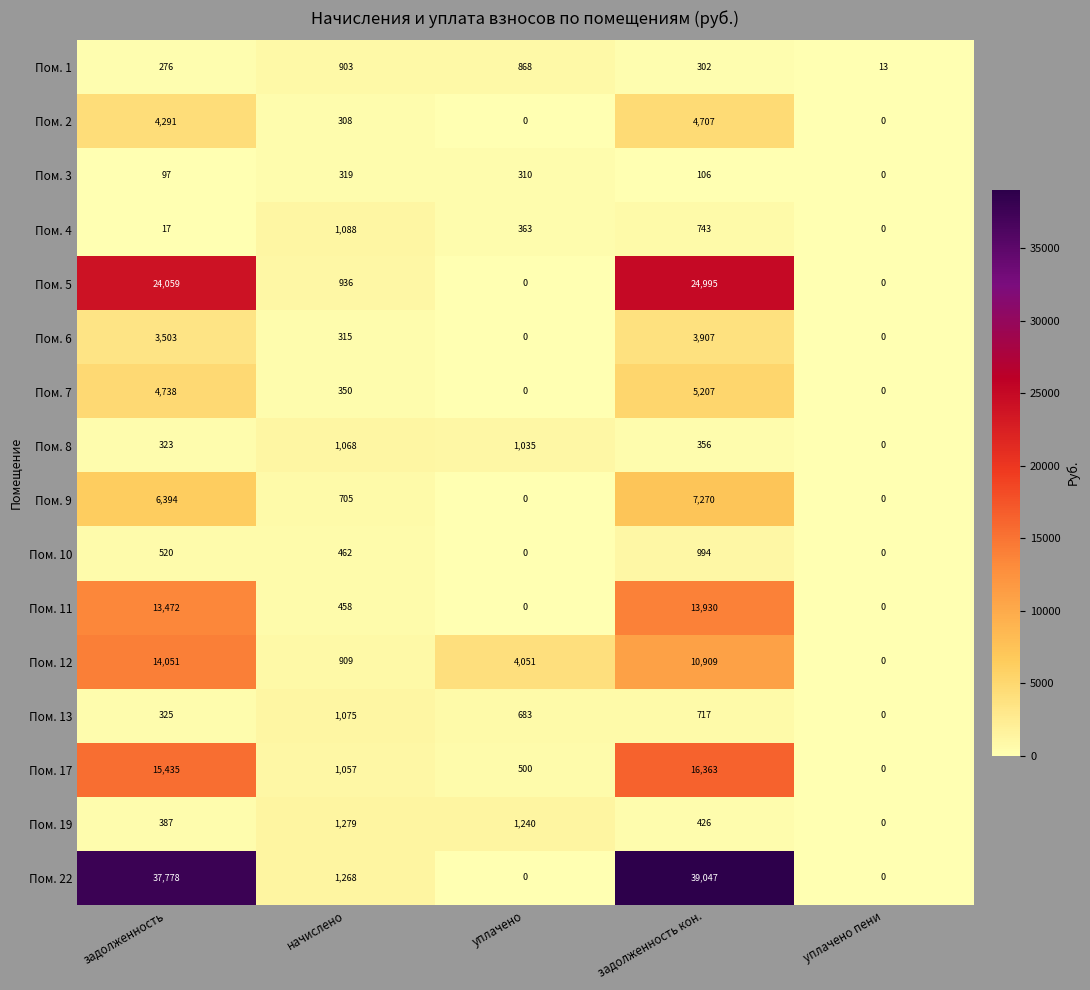

What is the total value across all series at задолженность кон.?

129979